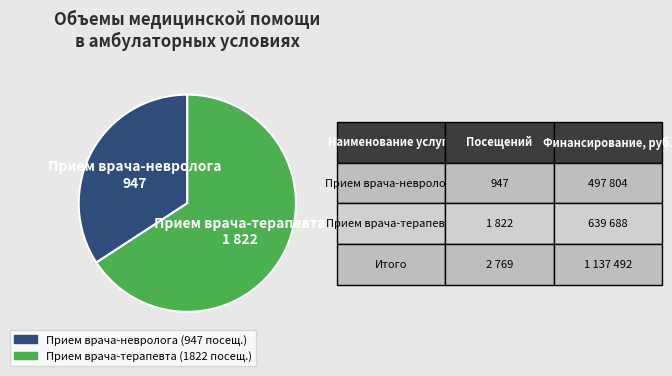

Does any single category account for the majority?

Yes